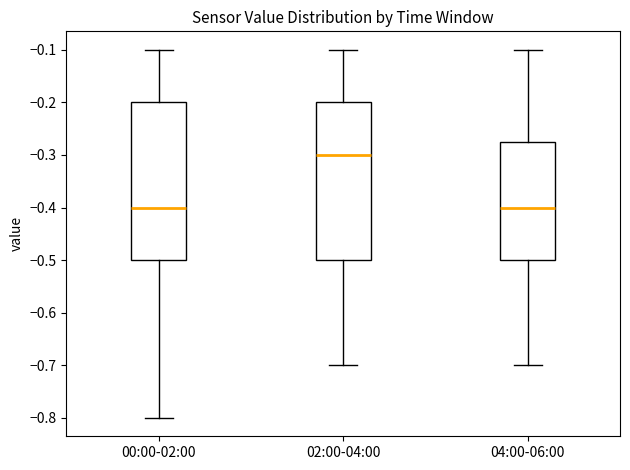

Reading left to right, transcribe this box plot: for each box, give where its median line is, the range the box spans, and where its two whiskers end, as read against the y-axis. The values are not printed on the chart, so give them approximately, as read against the axis.

00:00-02:00: median -0.40, box -0.50 to -0.20, whiskers -0.80 to -0.10
02:00-04:00: median -0.30, box -0.50 to -0.20, whiskers -0.70 to -0.10
04:00-06:00: median -0.40, box -0.50 to -0.27, whiskers -0.70 to -0.10